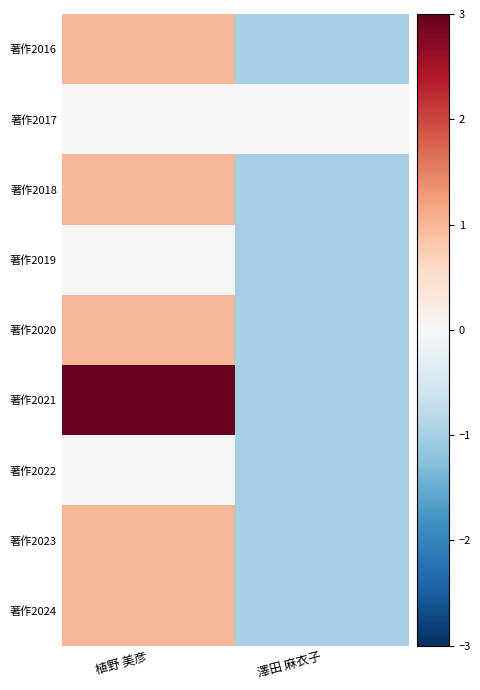

What is the difference between the highest and lowest values at 澤田 麻衣子?

1